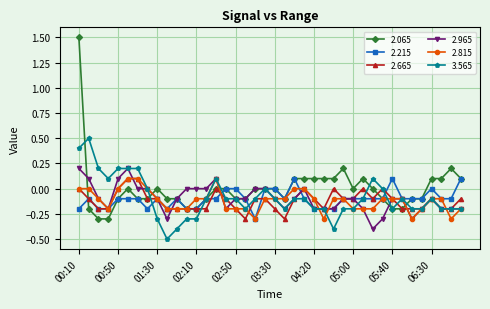

Which series has the largest range (max minus min)?

2.065